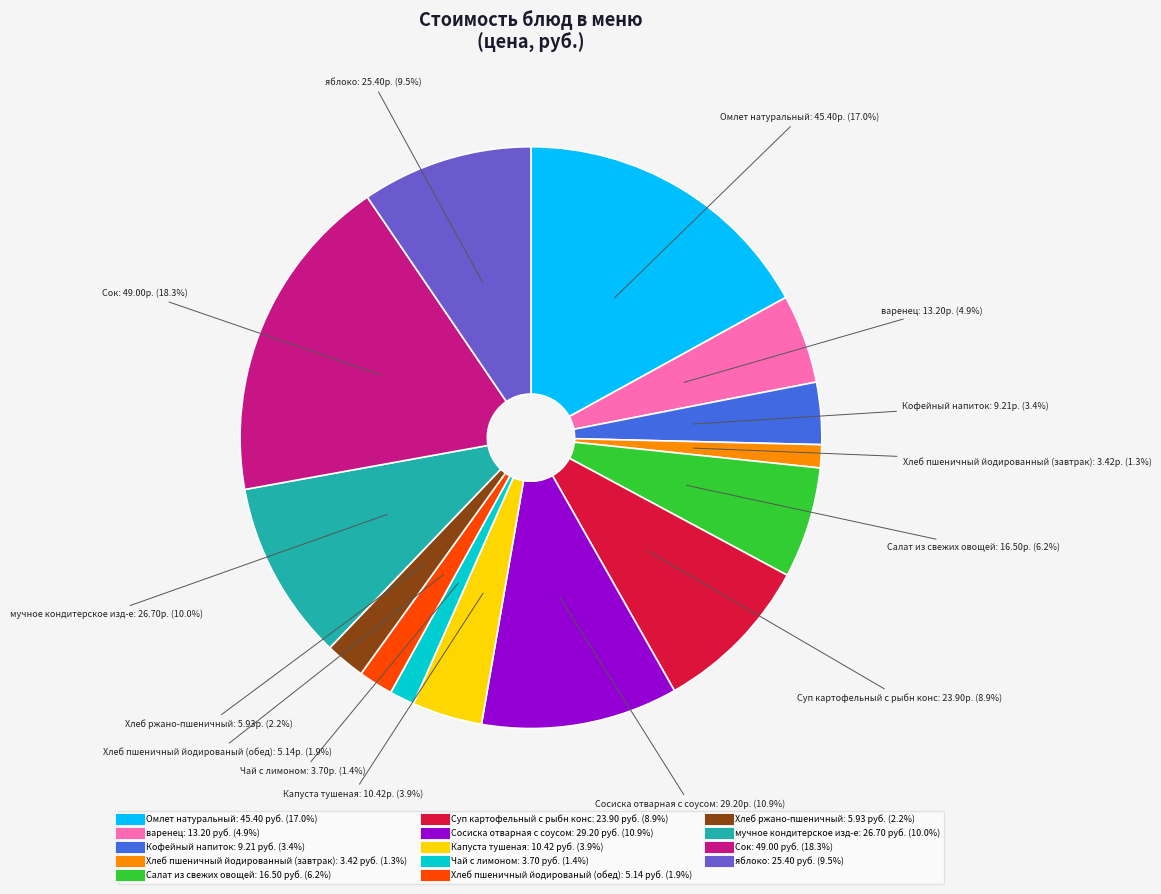

Which category has the biggest portion of the pie?

Сок